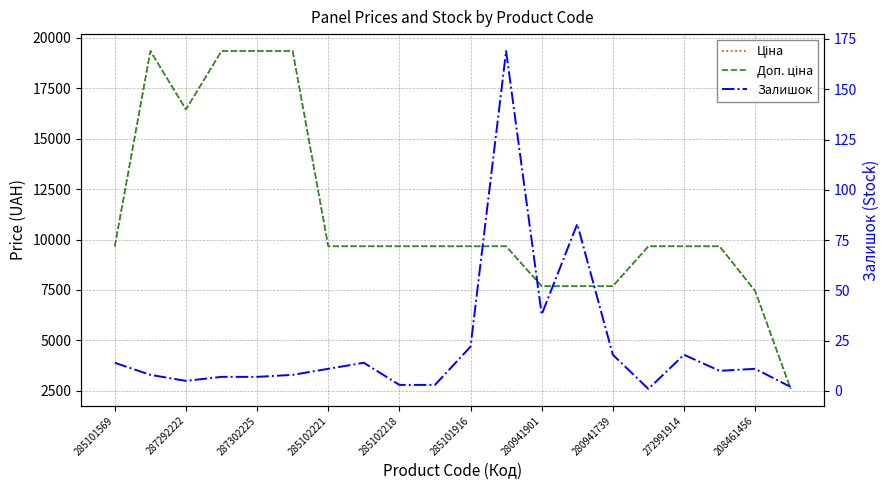

How many values in the Доп. ціна series are below 9664?

5